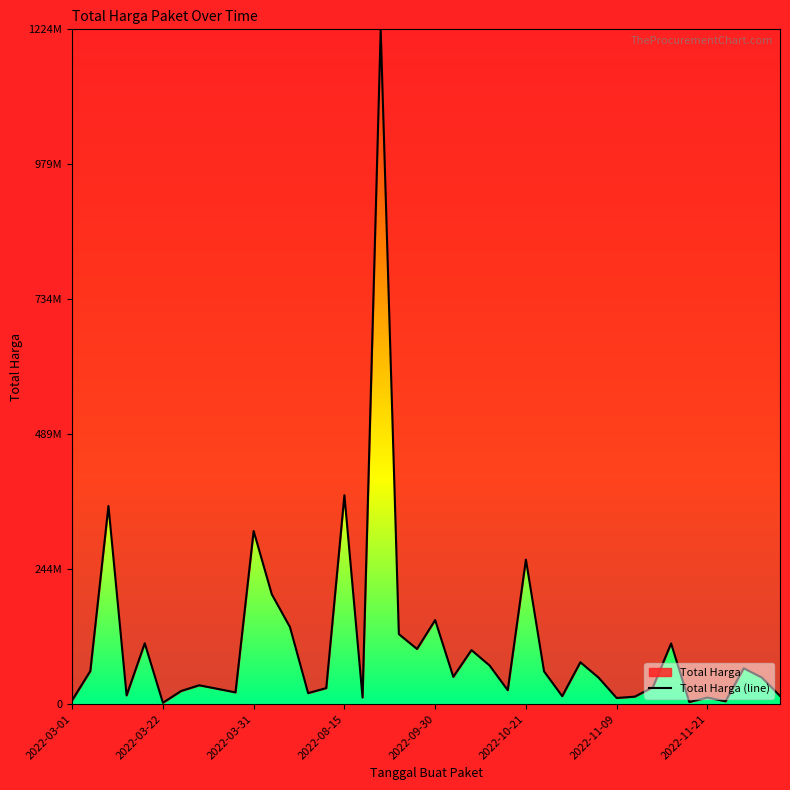

Does the chart have visible grid lines?

No